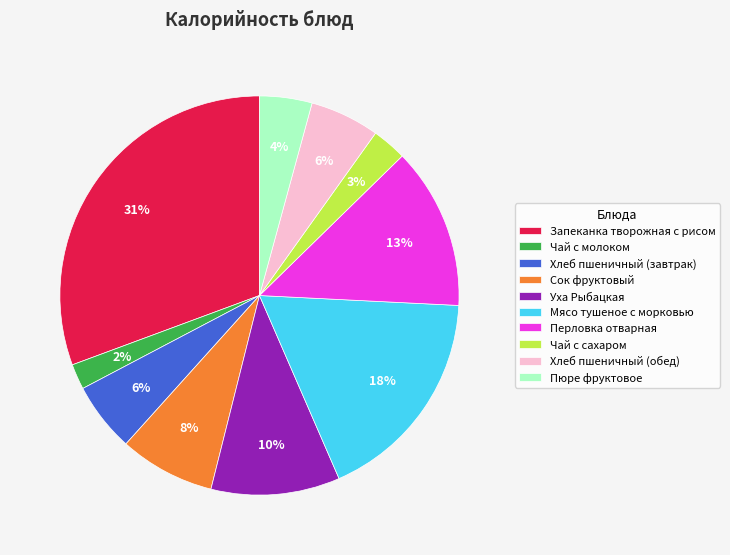

Between Перловка отварная and Пюре фруктовое, which is larger?

Перловка отварная